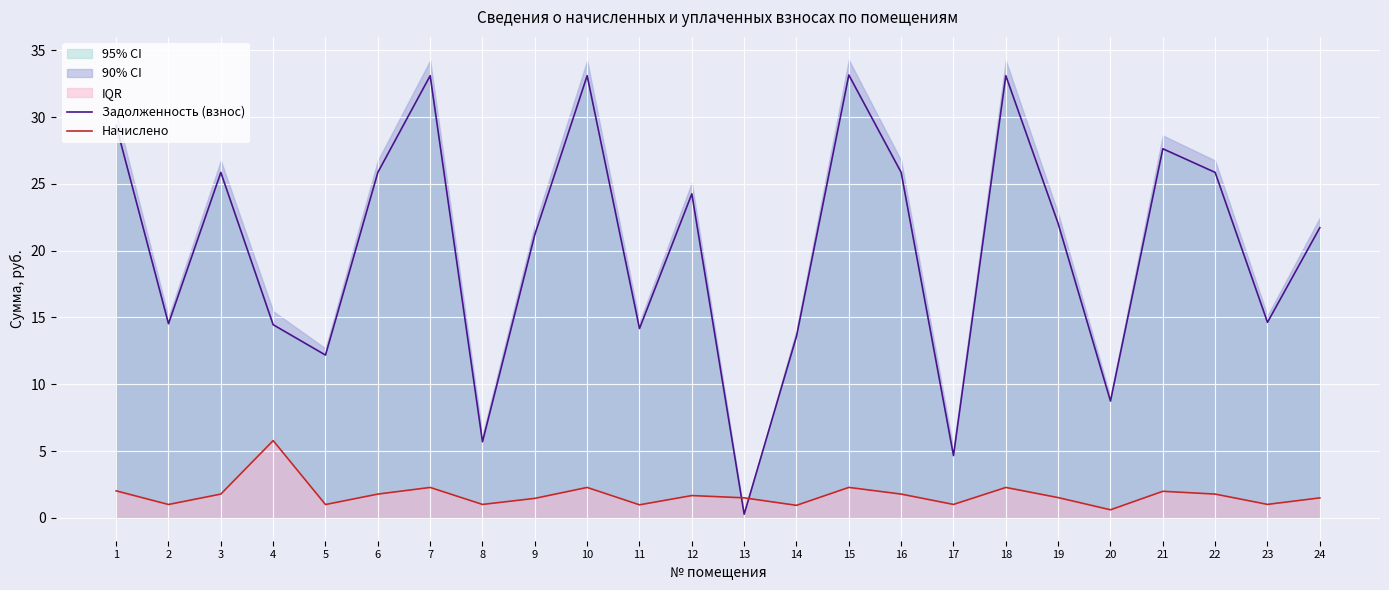

What is the difference between the Начислено values at 17 and 12?

0.7